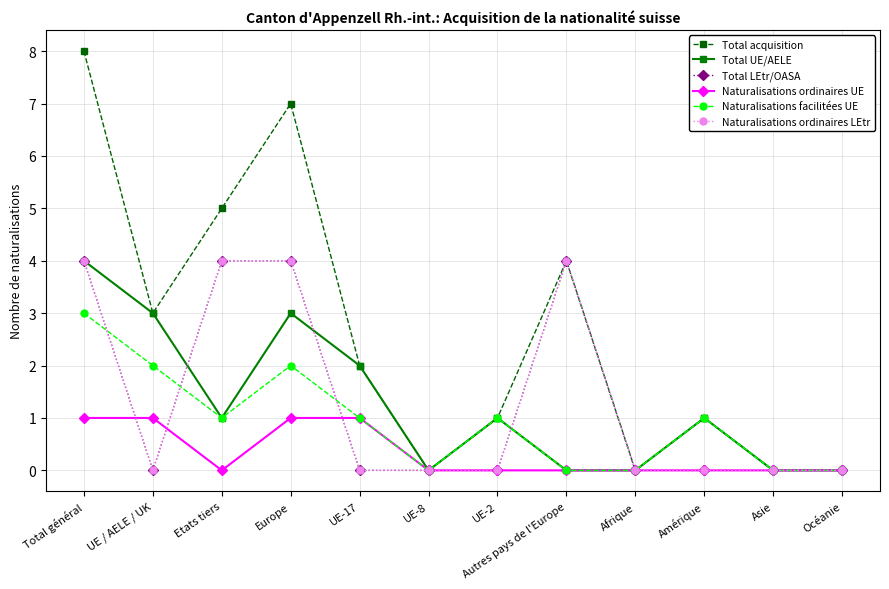

Which series has the largest total across all categories?

Total acquisition